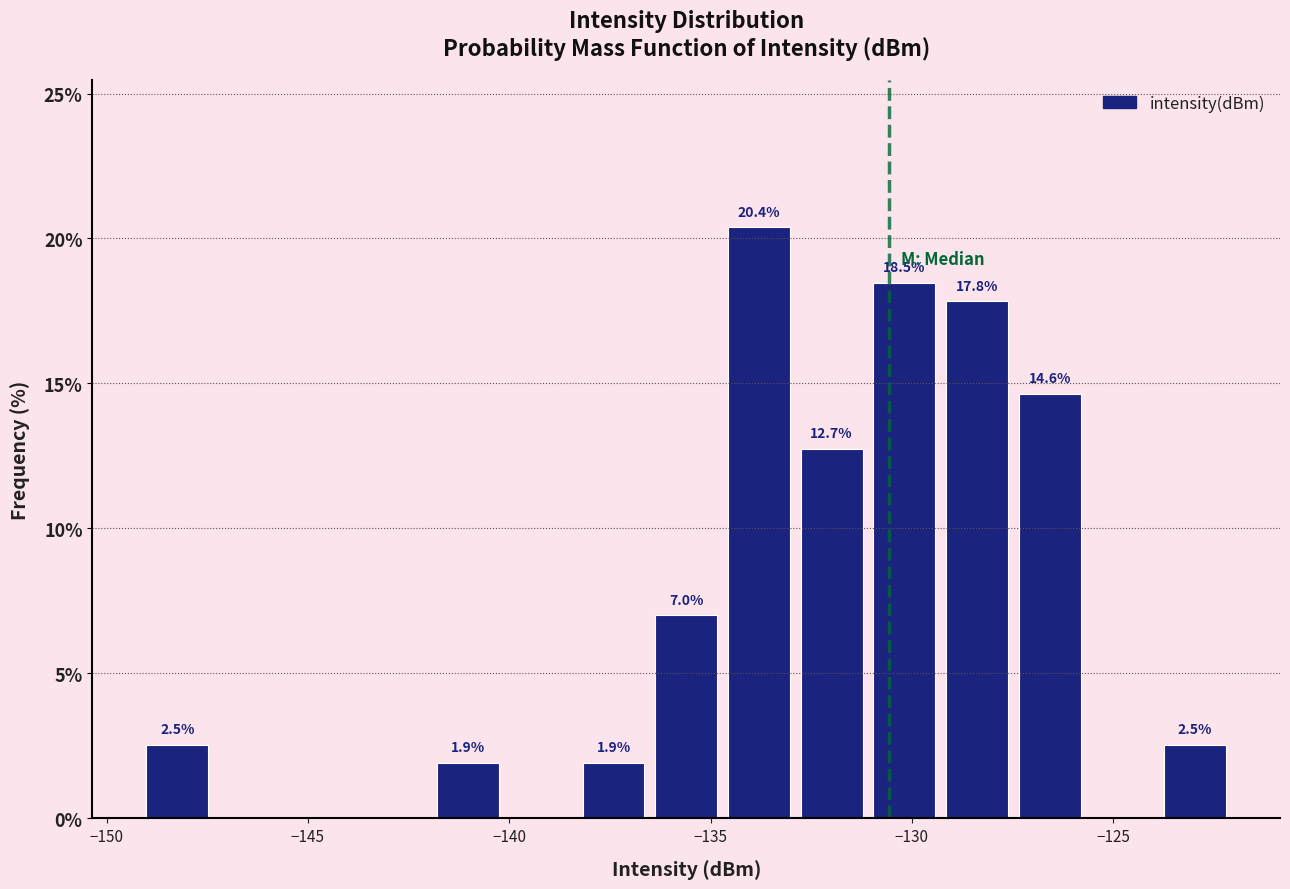

Around what value on the x-axis is the tallest bar? Give the approximate position of its centre, as read against the axis.

-134.0